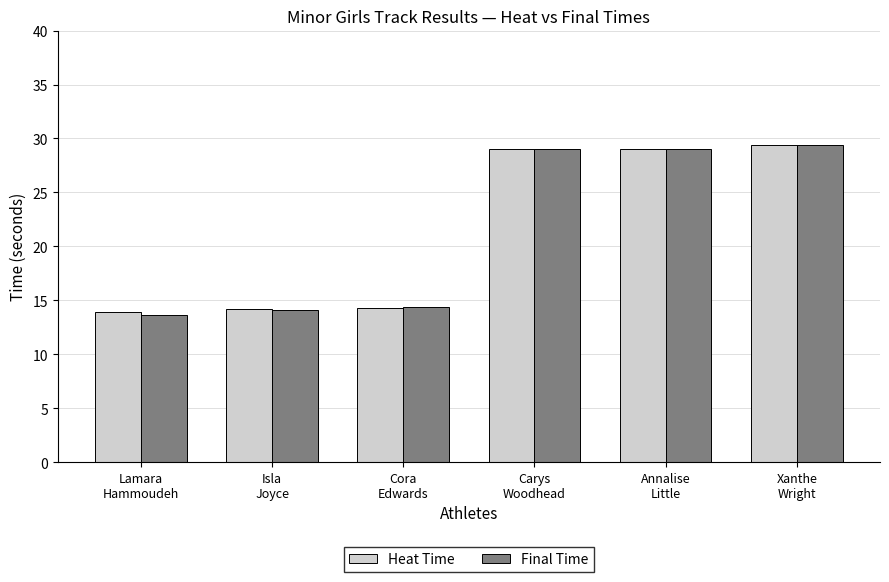

What is the total value across all series at Annalise
Little?

58.1